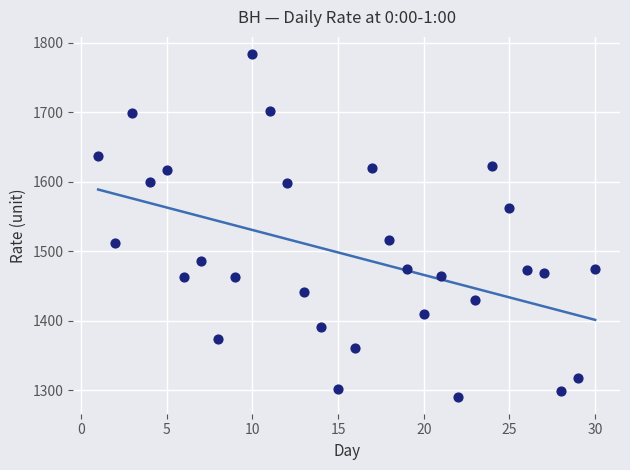

What is the range of X values (max minus min)?

29.0